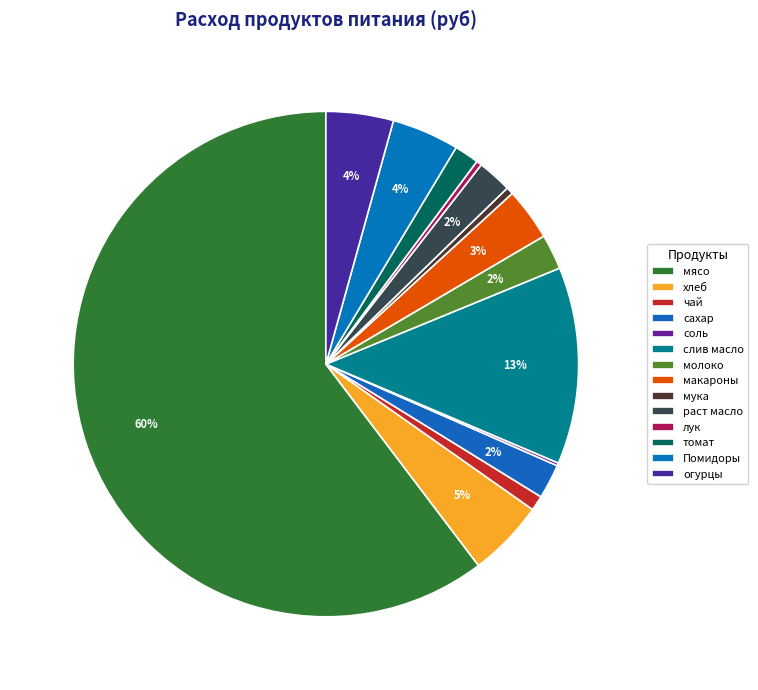

The слив масло slice represents 20% of the pie. True or false?

False